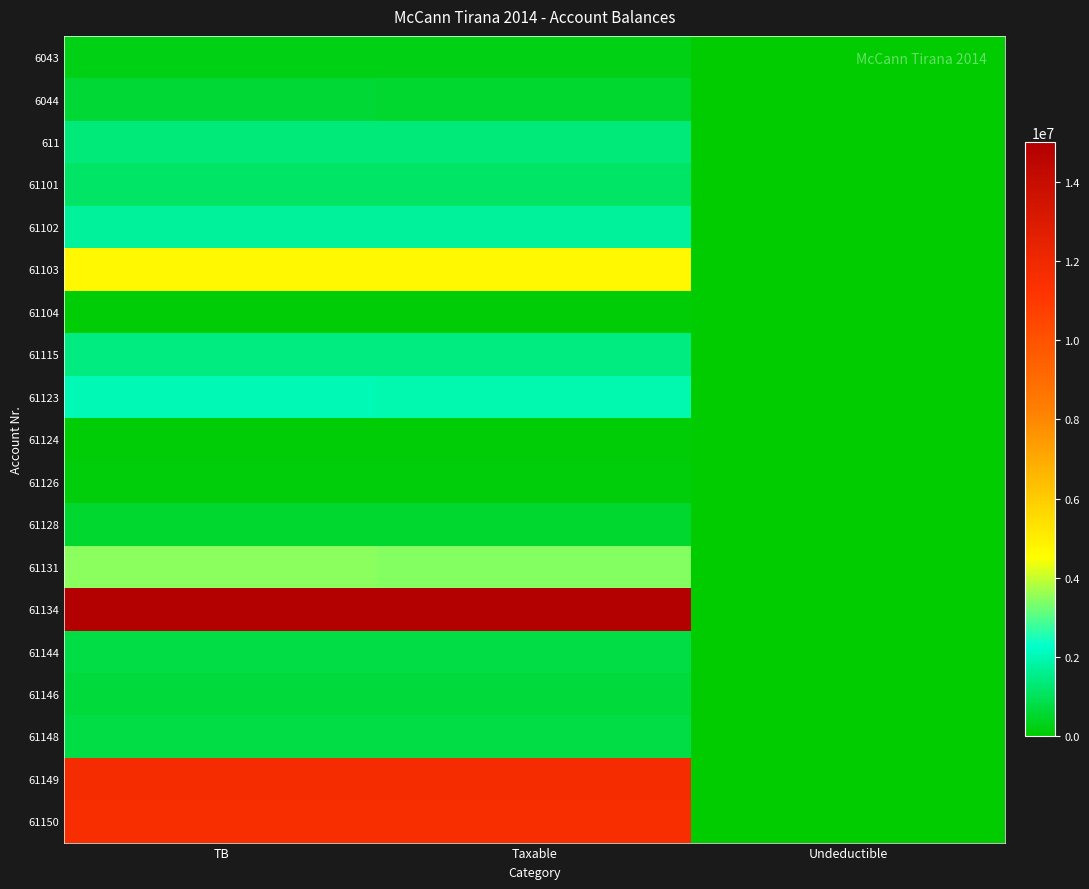

List the series in order of their peak value, lowest first.

61124, 61104, 61126, 6043, 61128, 6044, 61146, 61148, 61144, 61101, 611, 61115, 61102, 61123, 61131, 61103, 61150, 61149, 61134